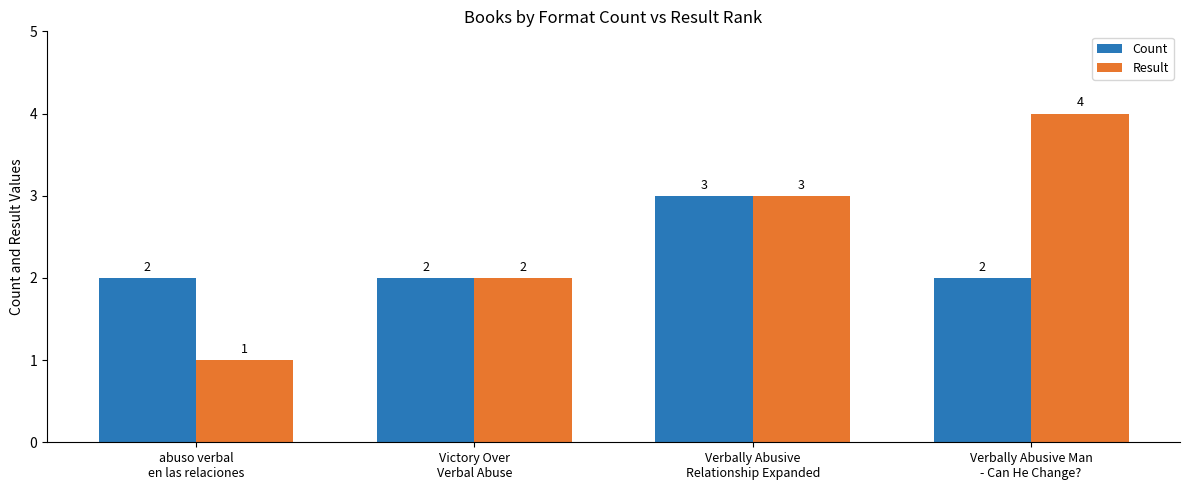

How many series are shown in this chart?

2